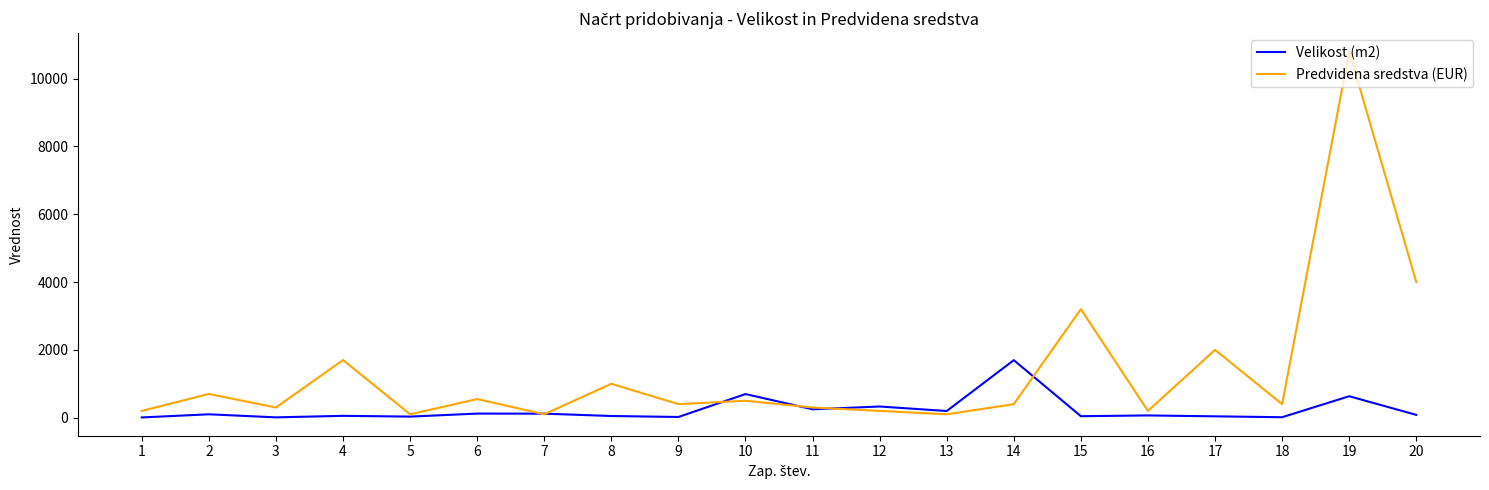

Which series changed the most between 5 and 17?

Predvidena sredstva (EUR)